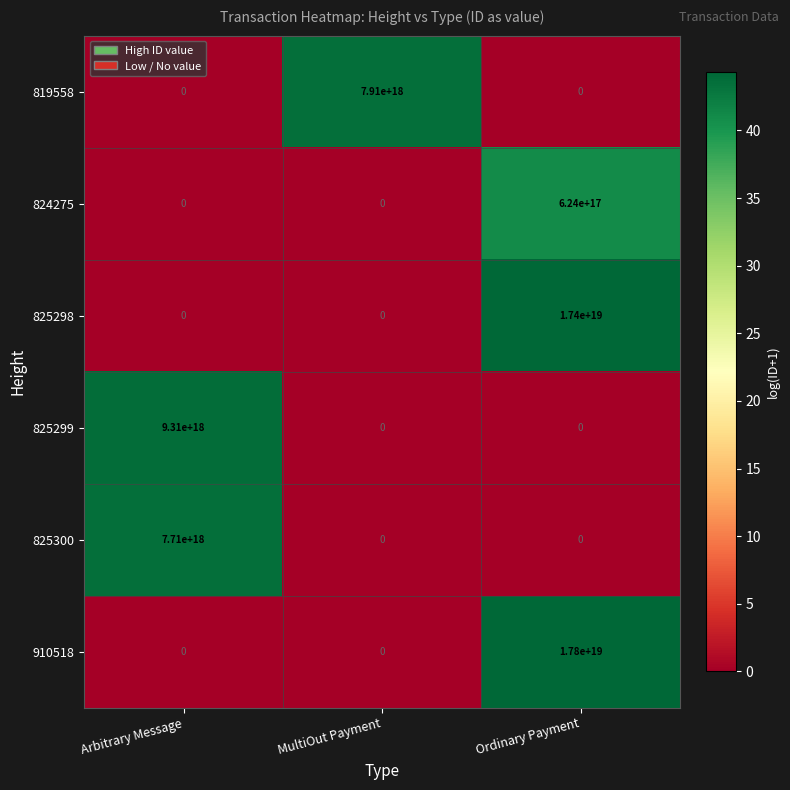

Where is 825298 nearest to the value 8700000000000000000?

Arbitrary Message